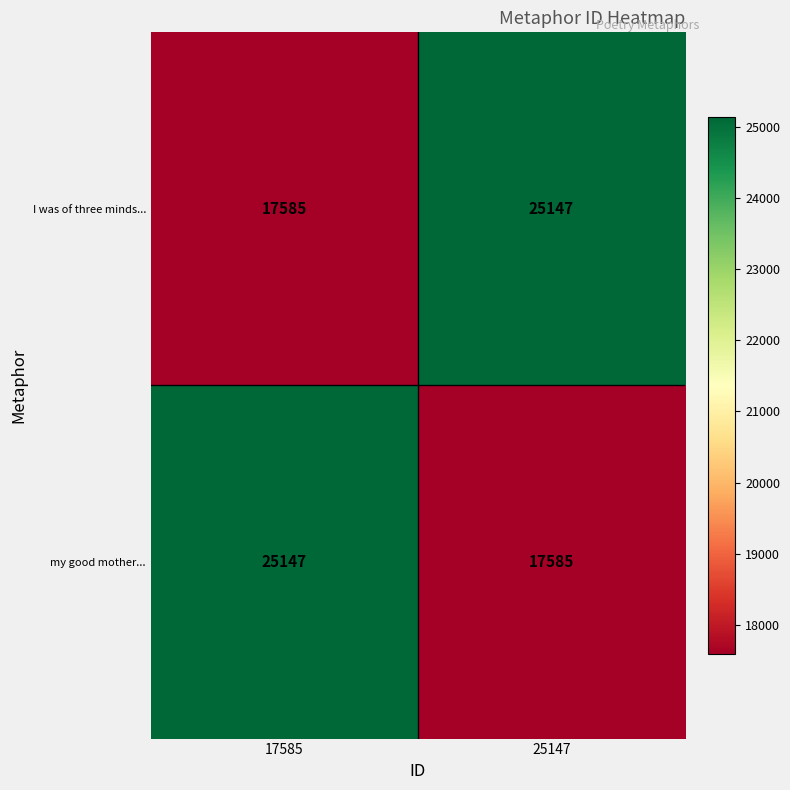

At 17585, list the series in order from largest to smallest.

my good mother..., I was of three minds...